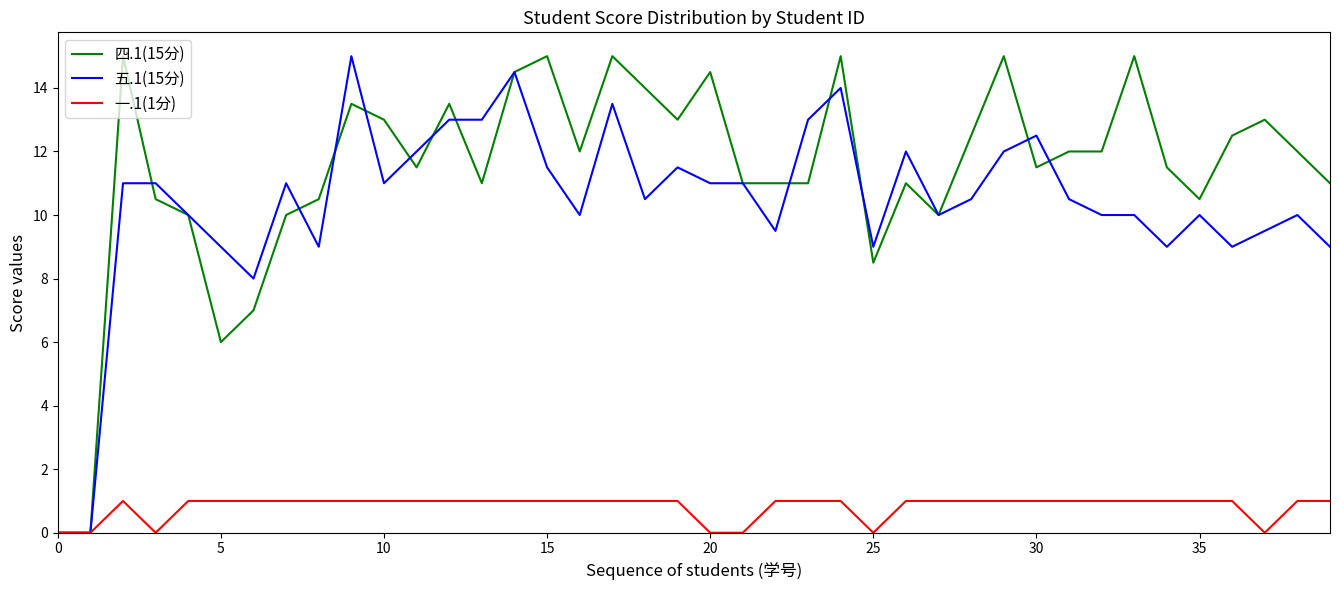

Which series has the largest range (max minus min)?

四.1(15分)